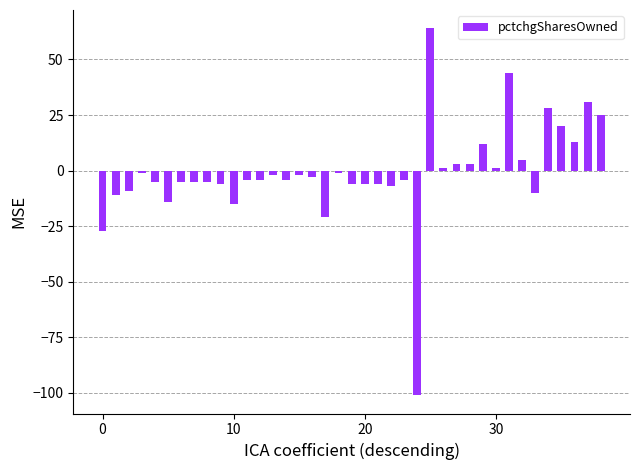

What is the maximum value shown in the chart?

64